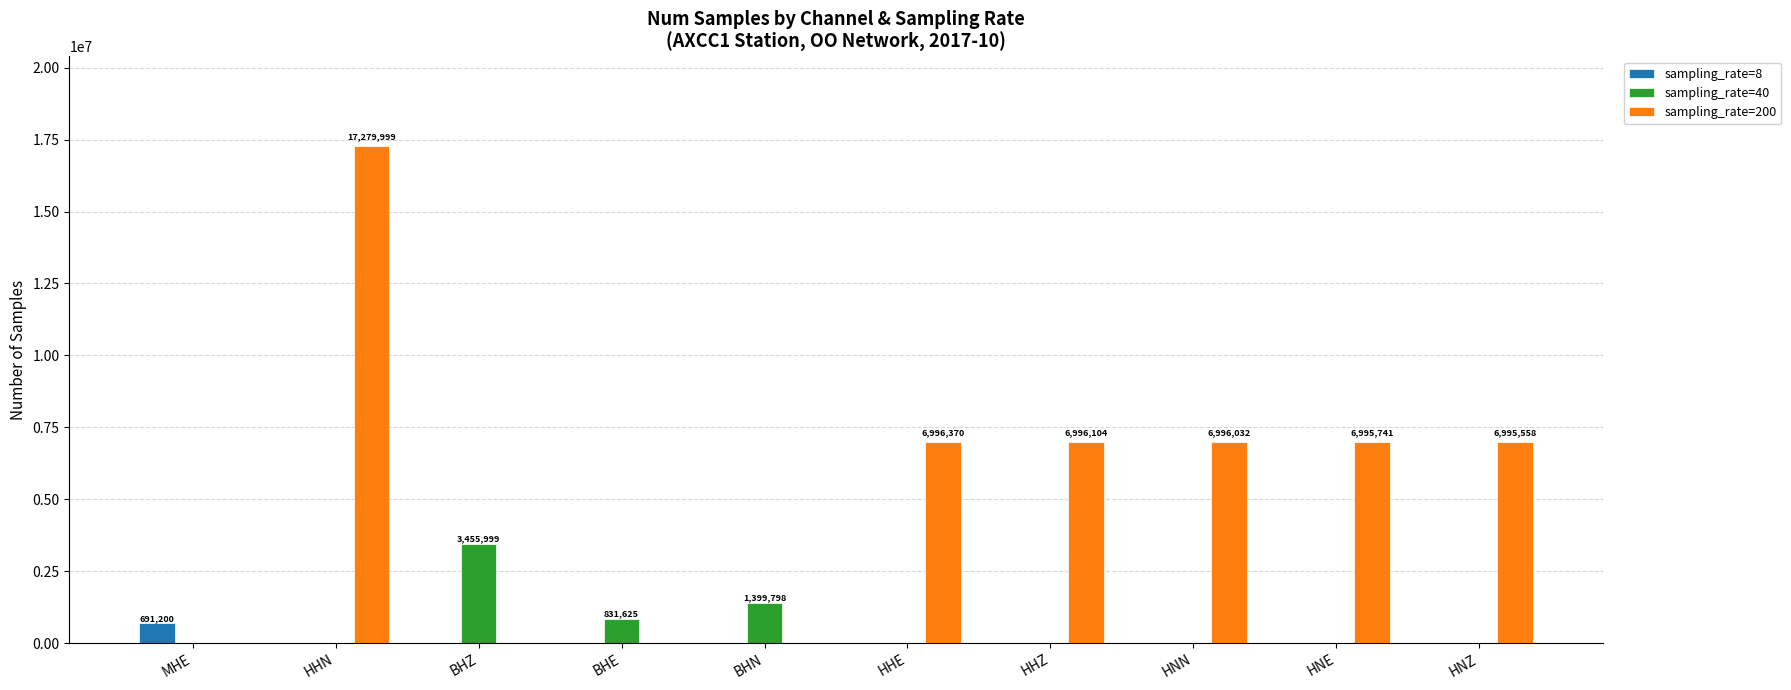

How many data points does each series have?

10